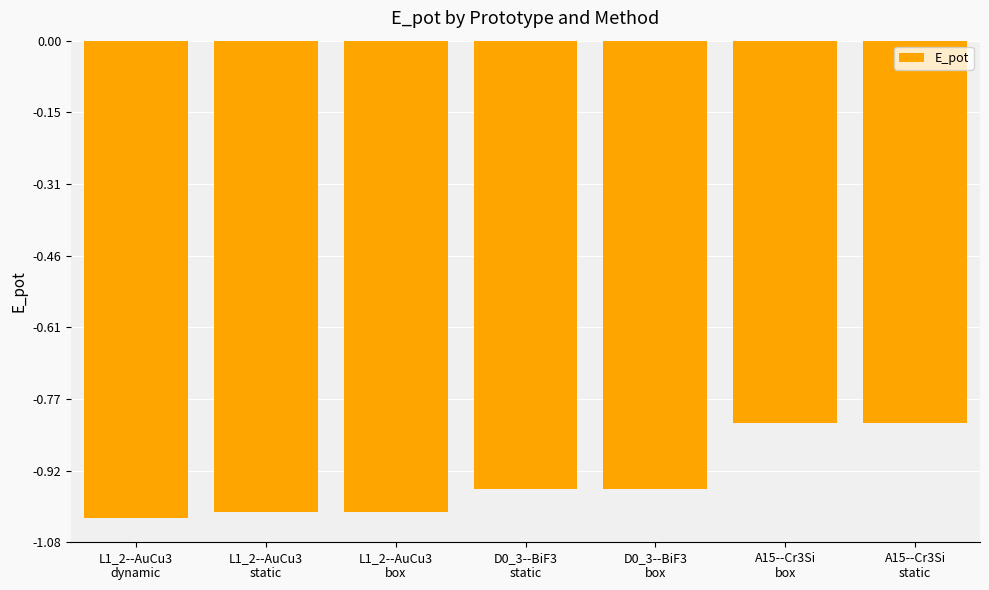

The chart shows a value of -1.2 at A15--Cr3Si
static. True or false?

False